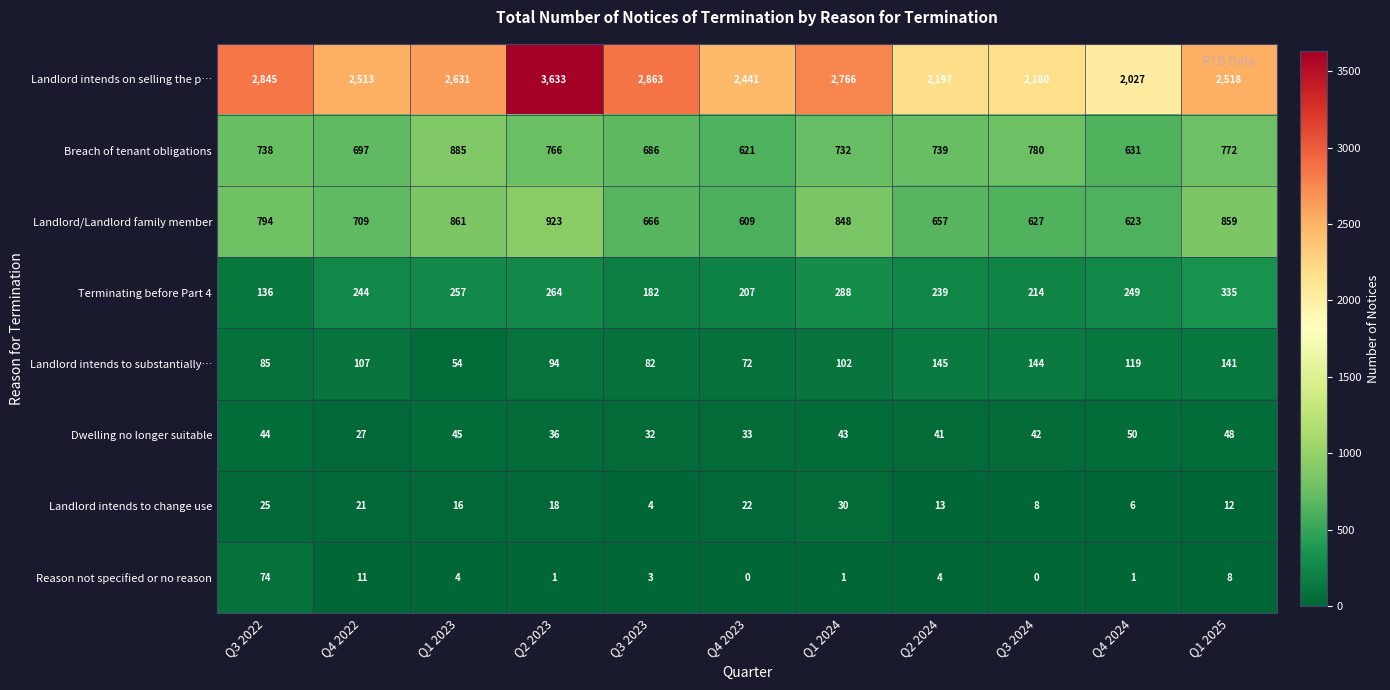

True or false: Reason not specified or no reason has a value of 2 at Q1 2024.

False